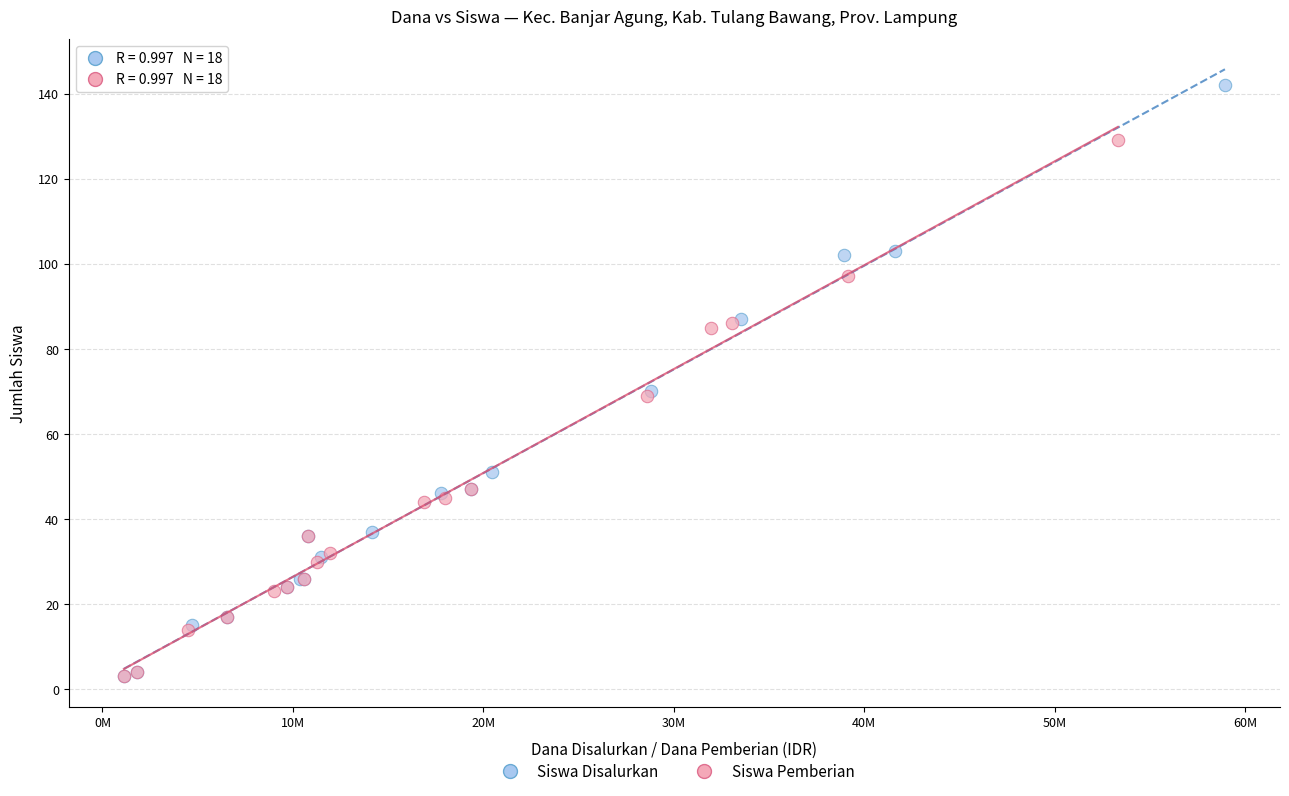

Which series has the largest Y range (max minus min)?

Siswa Disalurkan